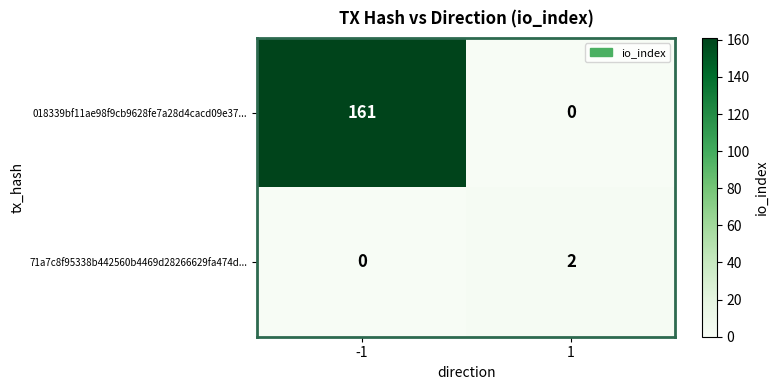

Reading left to right, extract all data points from this chart.

018339bf11ae98f9cb9628fe7a28d4cacd09e37...: -1=161	1=0
71a7c8f95338b442560b4469d28266629fa474d...: -1=0	1=2